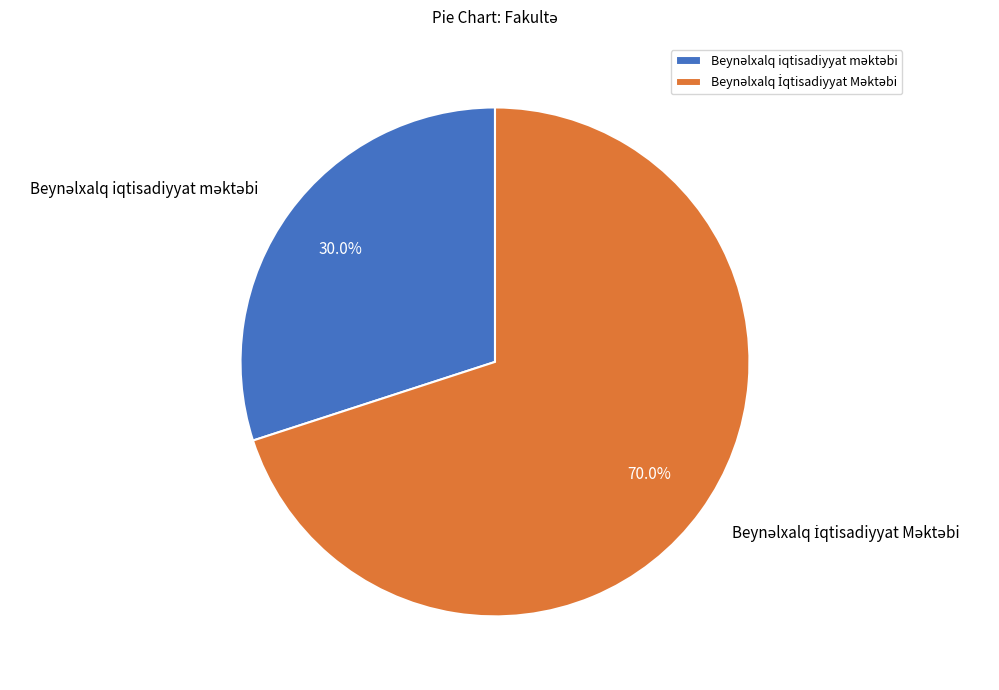

Is there a majority slice in this chart?

Yes